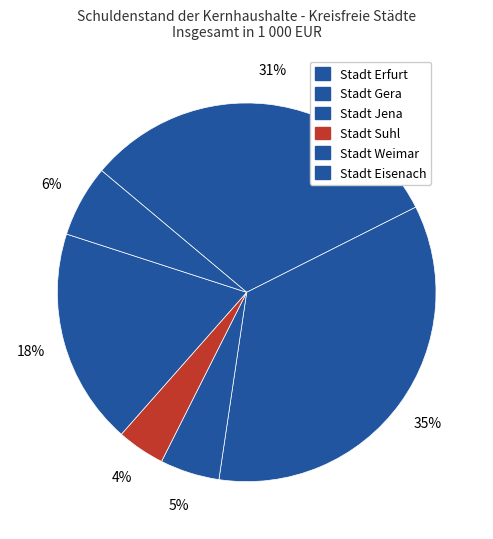

Approximately how many times larger is the value at Stadt Erfurt compared to Stadt Eisenach?

5.1